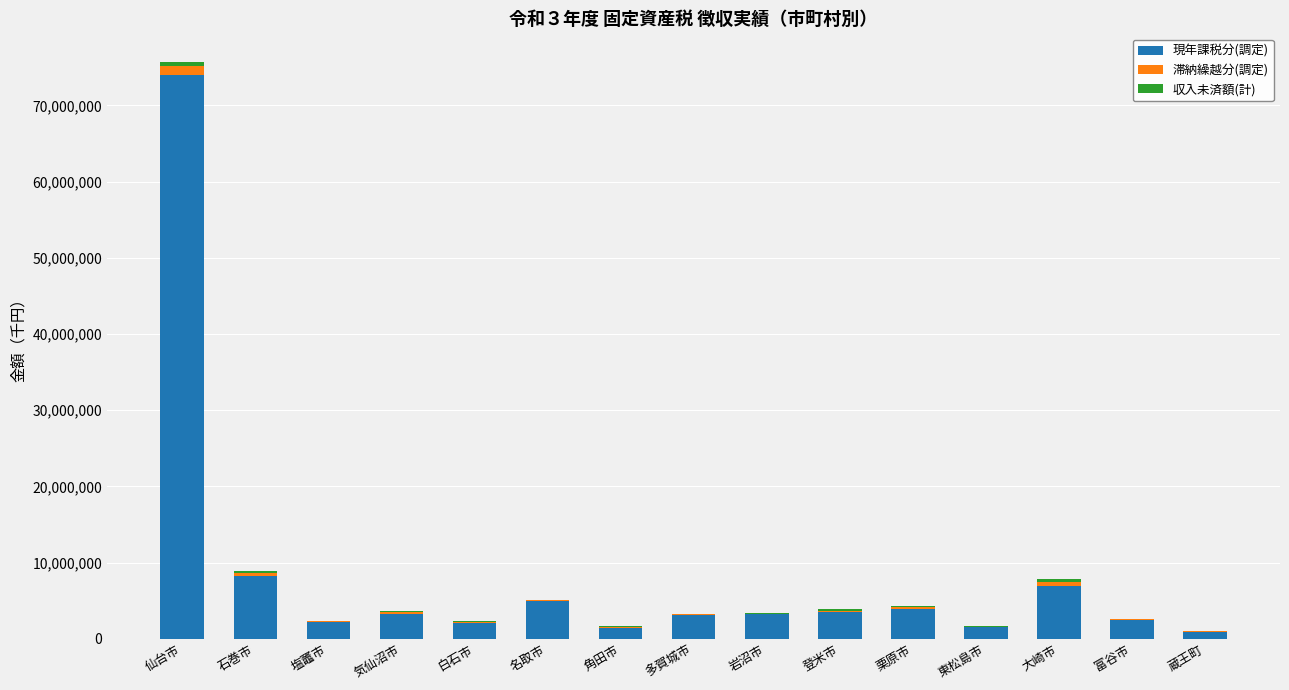

At which category is the sum across all series the highest?

仙台市